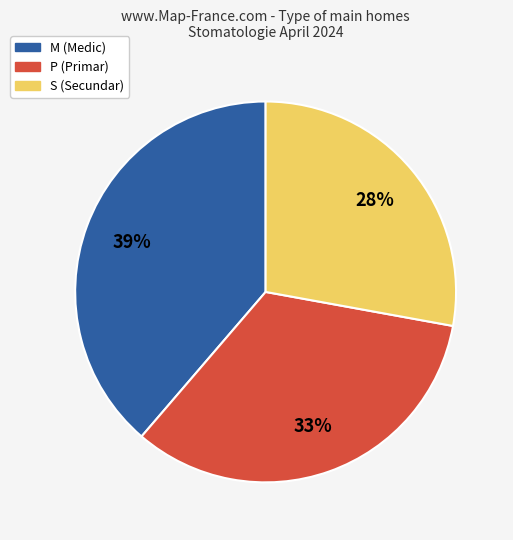

How many segments does this pie chart have?

3